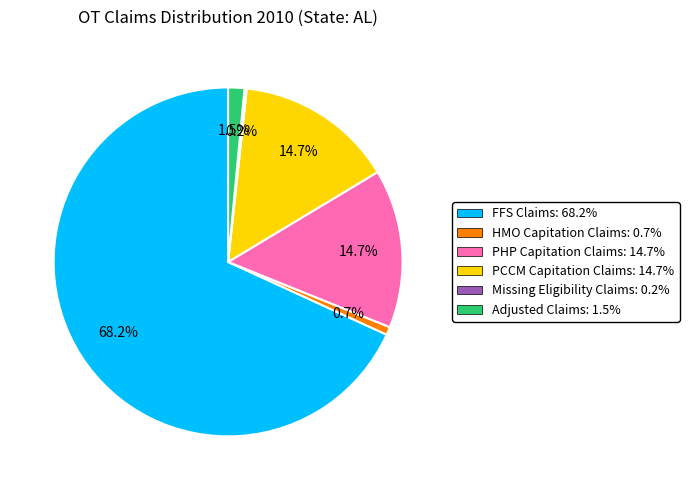

To the nearest percent, what is the difference between the largest and smallest slice percentages?

68%